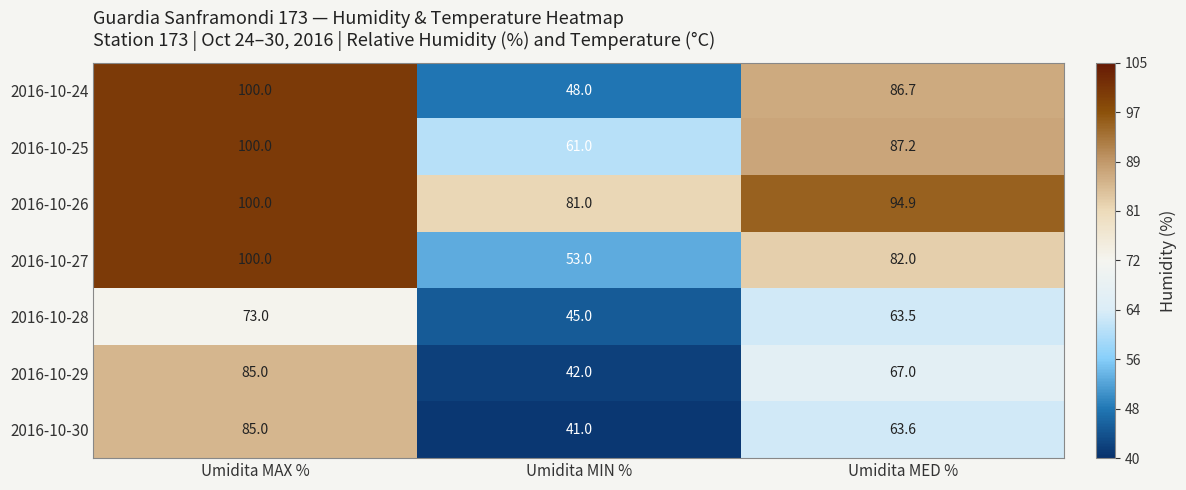

Reading left to right, extract all data points from this chart.

2016-10-24: 100.0	48.0	86.7
2016-10-25: 100.0	61.0	87.2
2016-10-26: 100.0	81.0	94.9
2016-10-27: 100.0	53.0	82.0
2016-10-28: 73.0	45.0	63.5
2016-10-29: 85.0	42.0	67.0
2016-10-30: 85.0	41.0	63.6